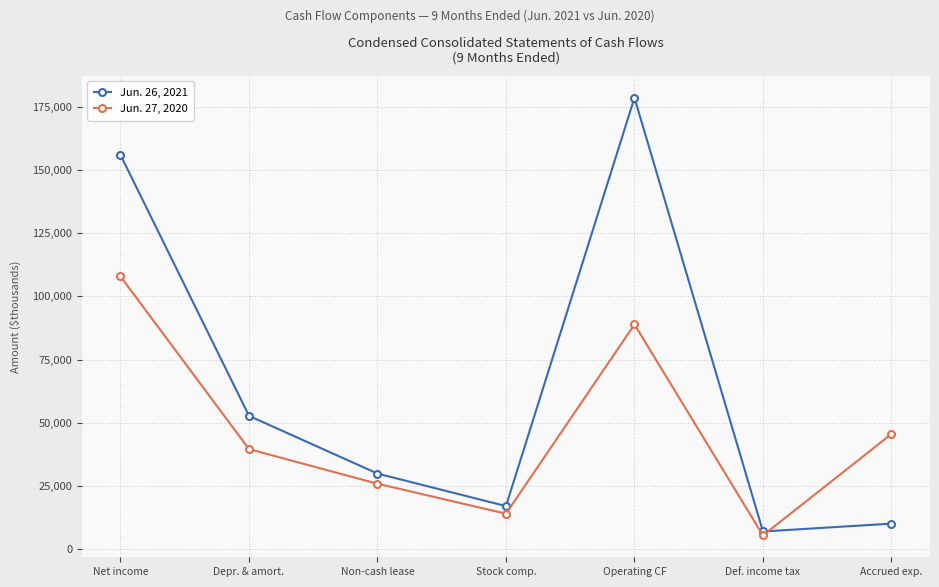

True or false: Jun. 27, 2020 has a value of 14042 at Stock comp..

True